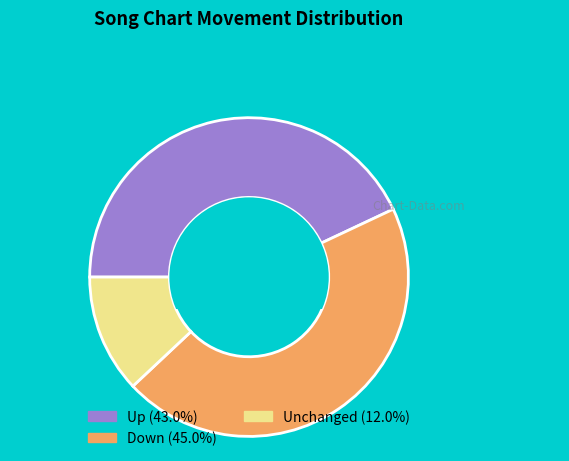

Do Unchanged (12.0%) and Up (43.0%) together represent more than half of the pie?

Yes